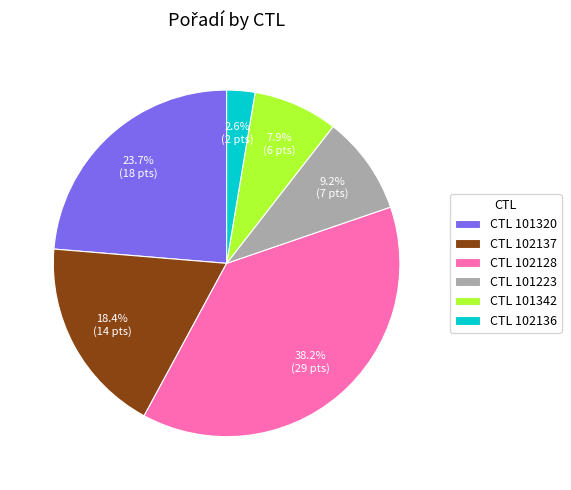

What is the smallest slice in the pie chart?

CTL 102136